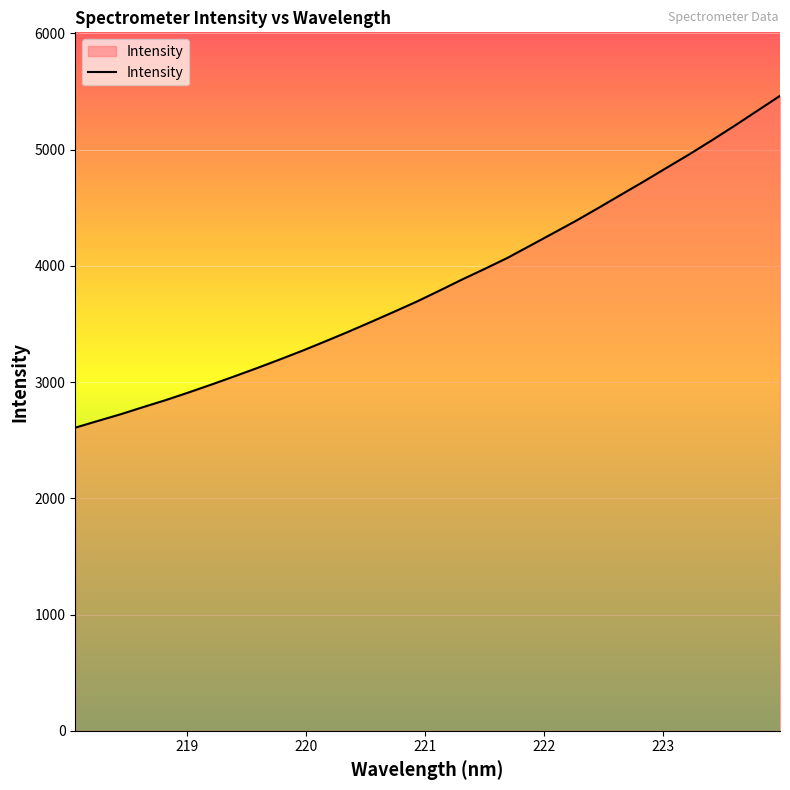

Does the chart have visible grid lines?

Yes